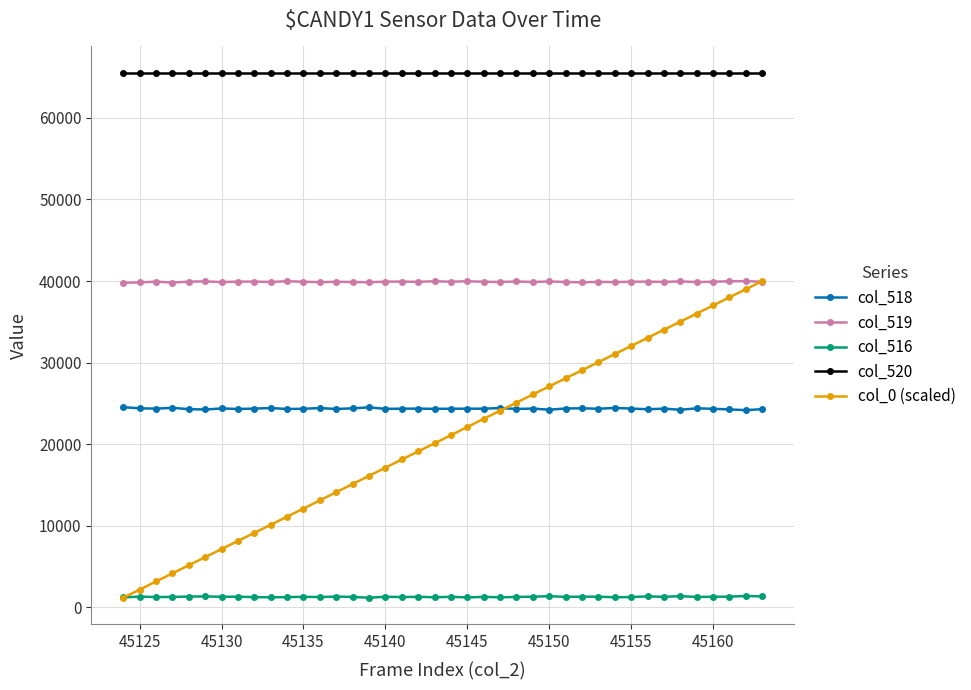

True or false: col_519 and col_516 cross at least once.

False